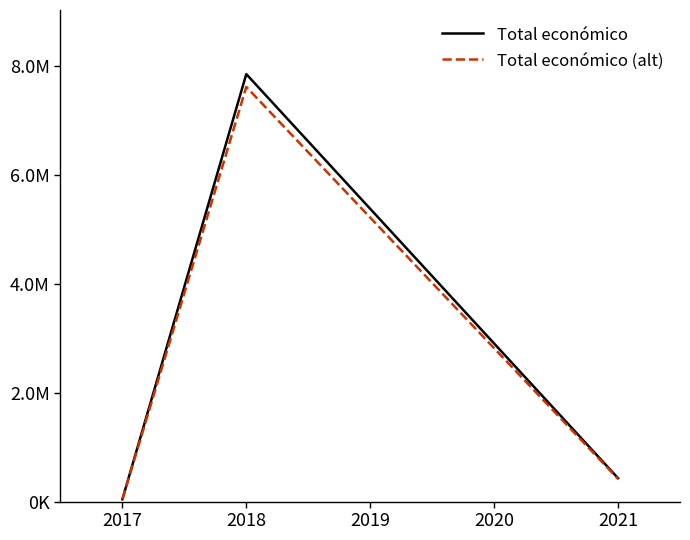

Does the chart display data point markers on the line(s)?

No